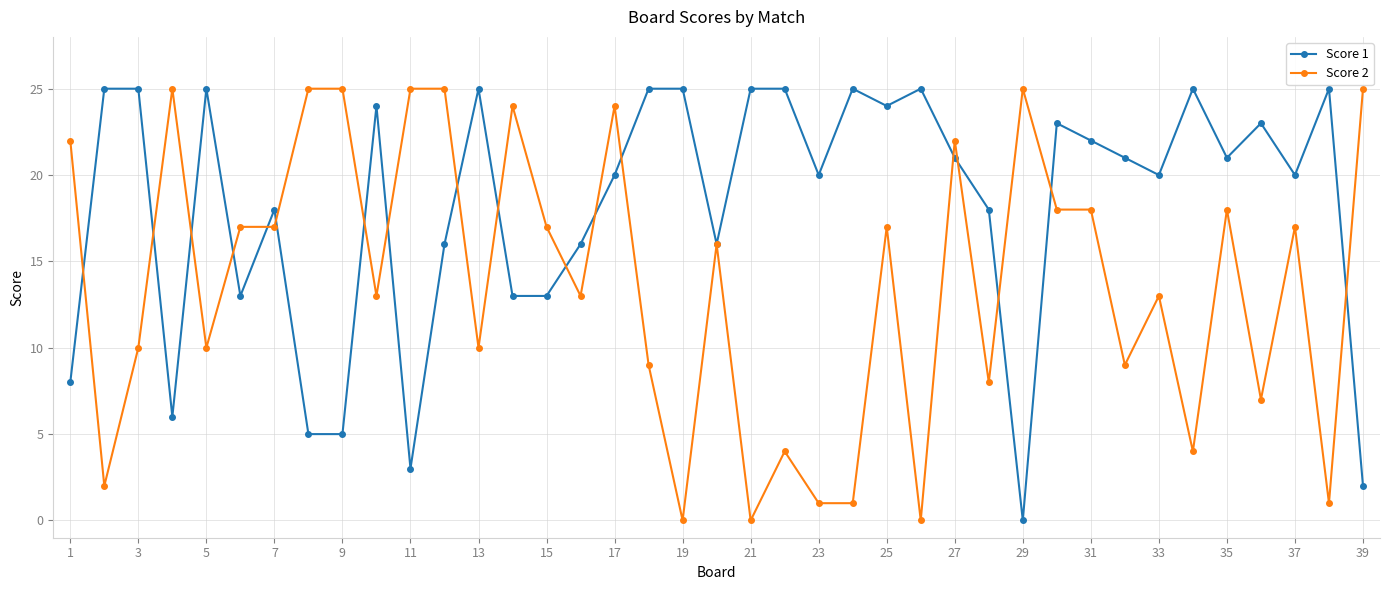

Which series has the largest total across all categories?

Score 1